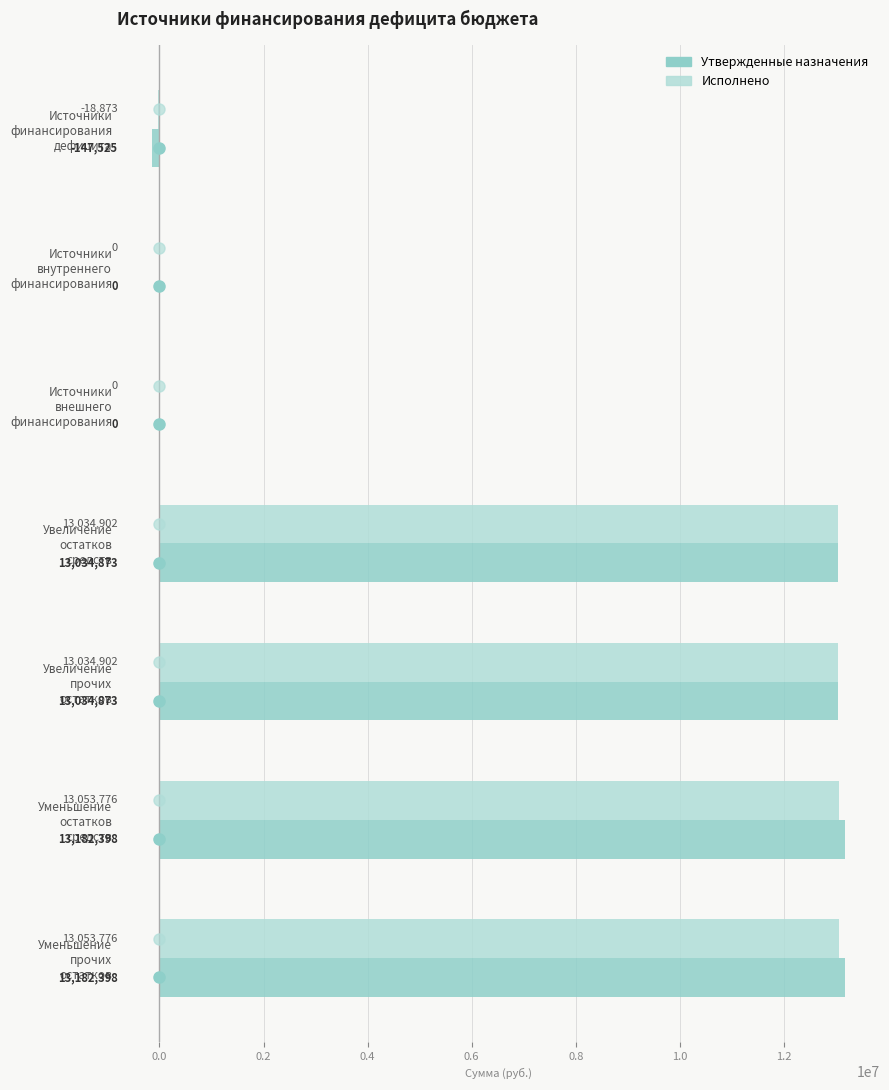

Which series has the largest range (max minus min)?

Утвержденные назначения